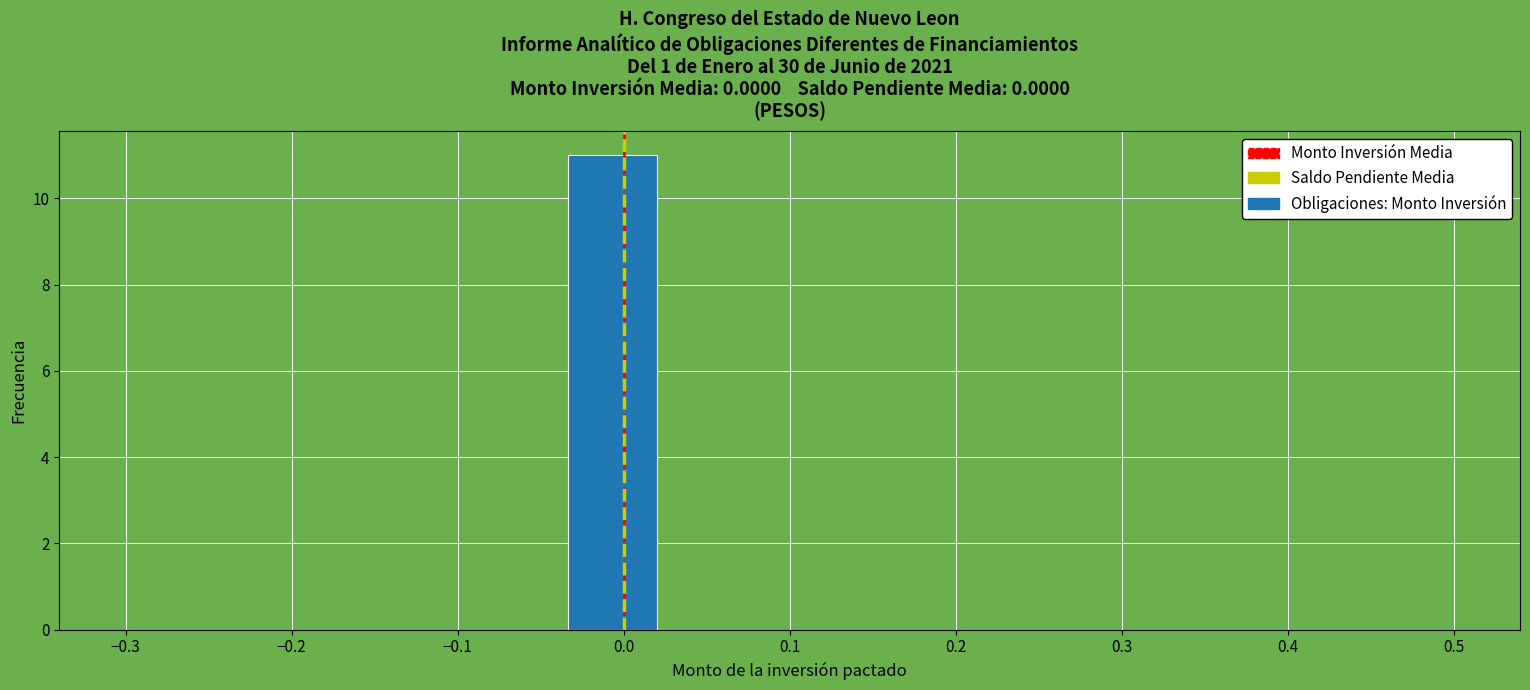

Over which range of the x-axis is the bar tallest?

-0.03 to 0.02